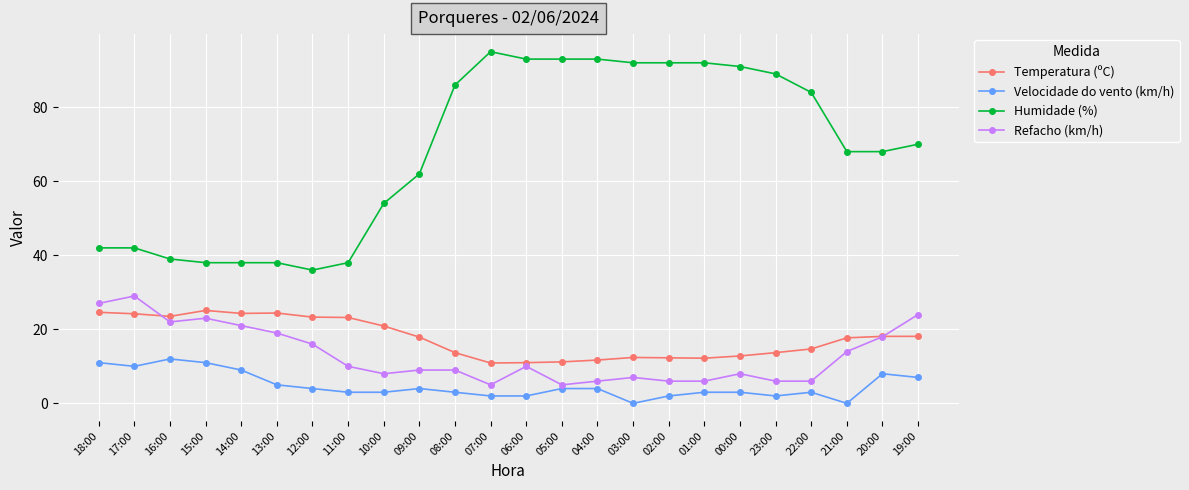

Between 11:00 and 19:00, which series saw the biggest shift?

Humidade (%)